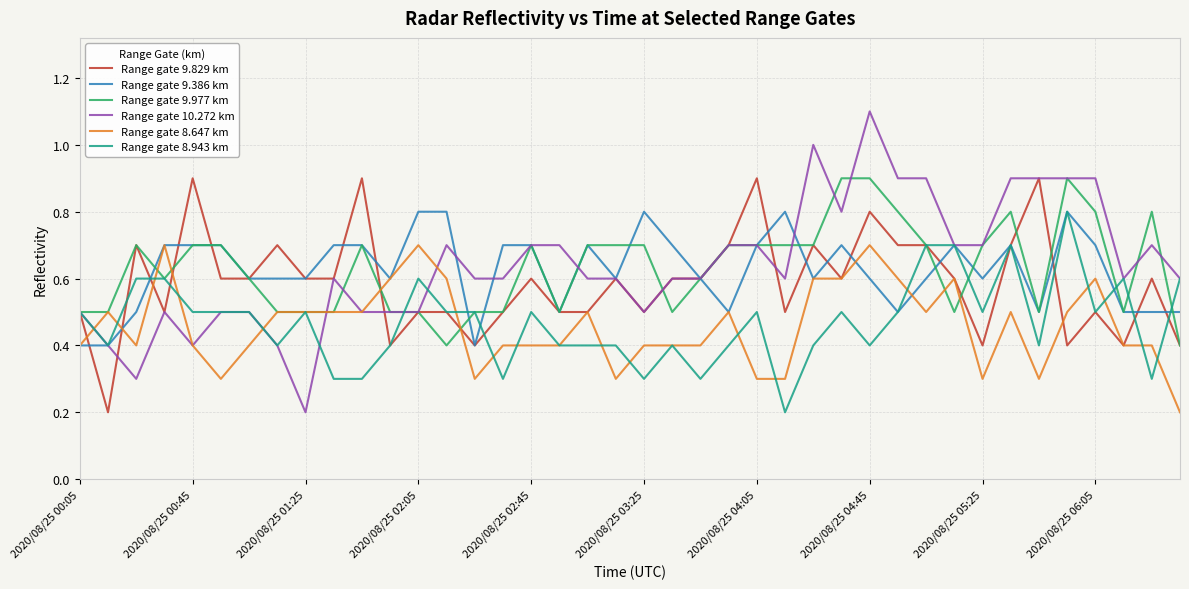

What is the greatest value displayed?

1.1